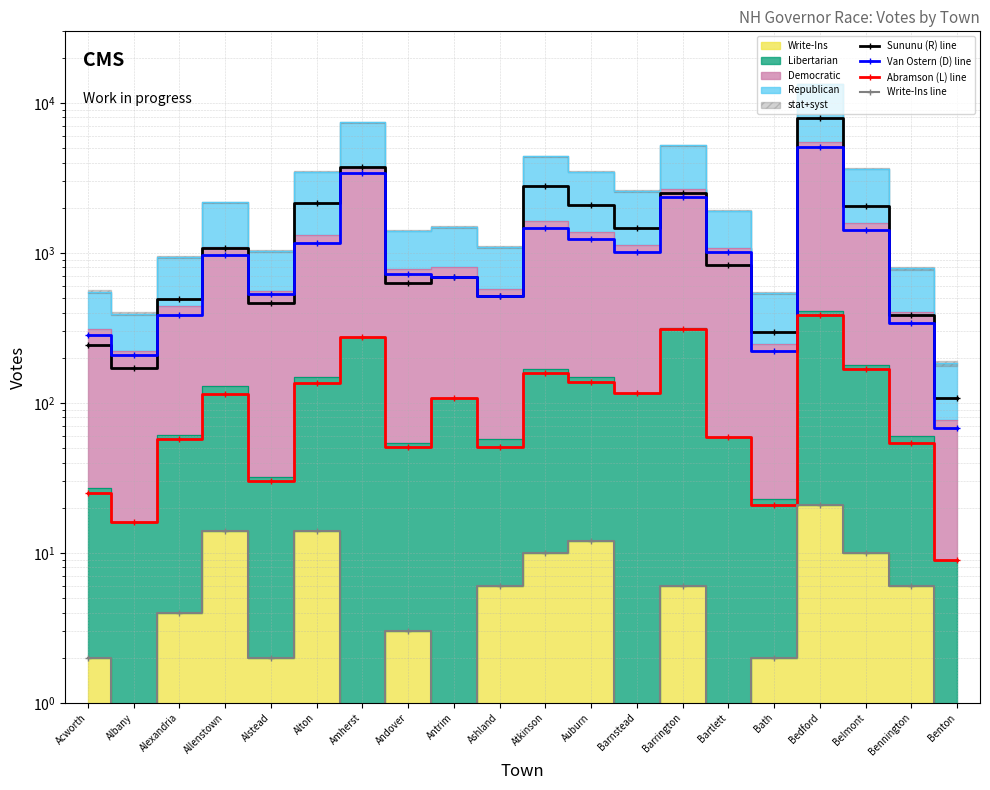

True or false: Sununu (R) line has more than 2 interior local peaks.

True